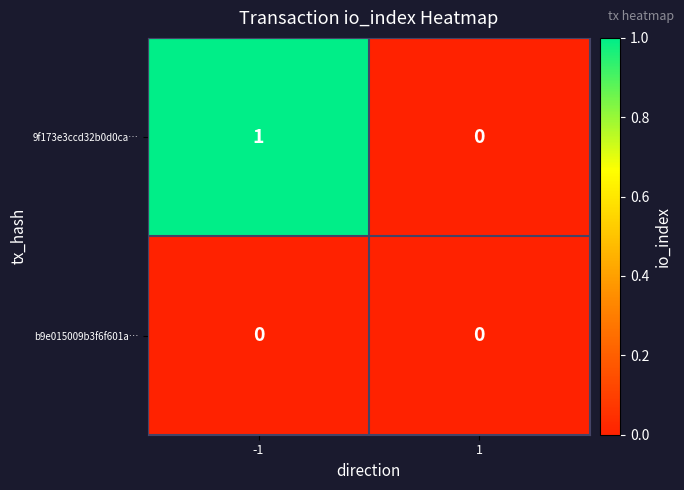

Is it true that b9e015009b3f6f601a… equals 0 at 1?

True